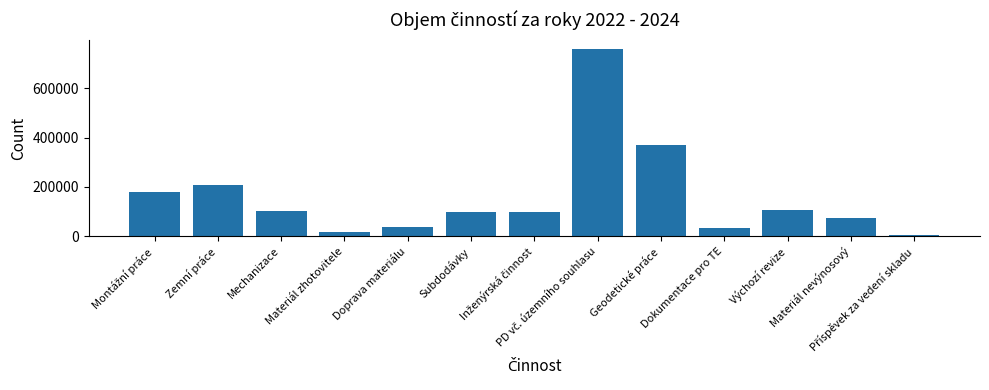

What is the change in value from Mechanizace to Doprava materiálu?

-65830.3